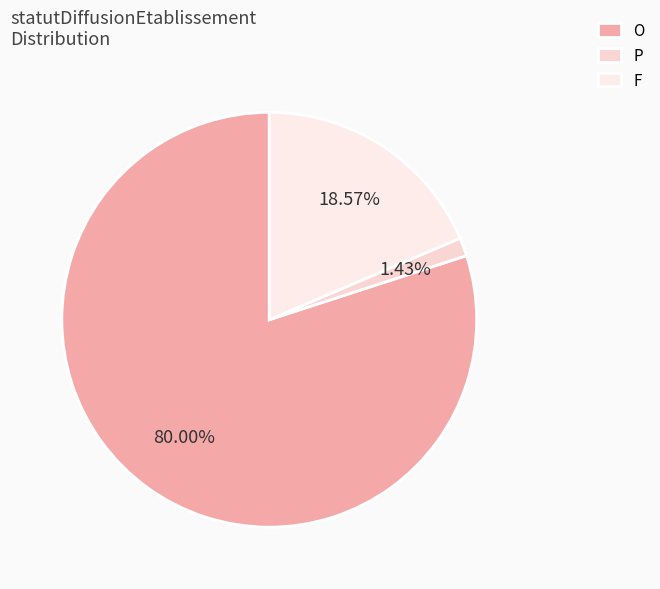

Rank the categories by value from highest to lowest.

O, F, P